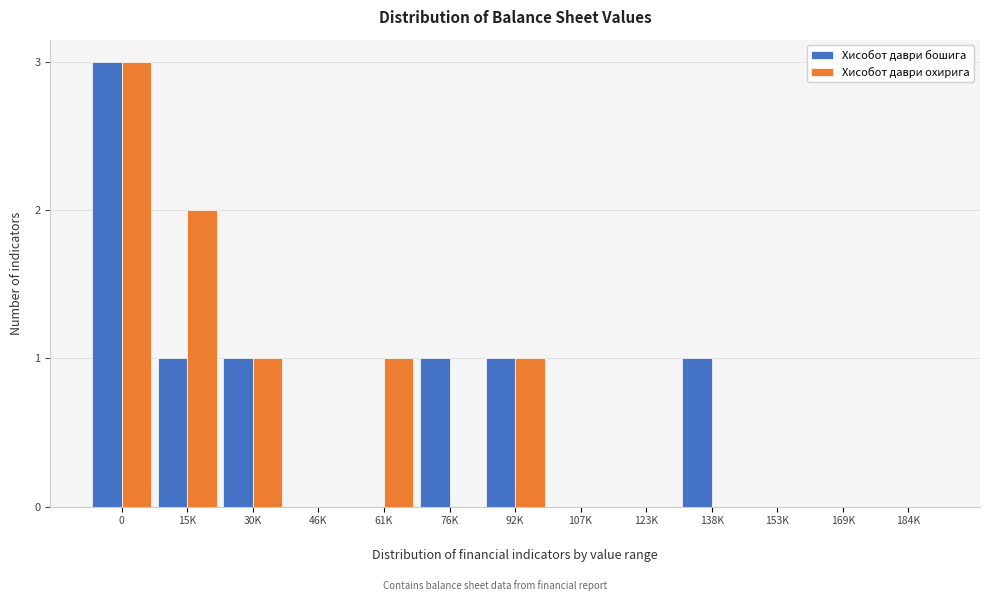

What is the greatest value displayed?

3